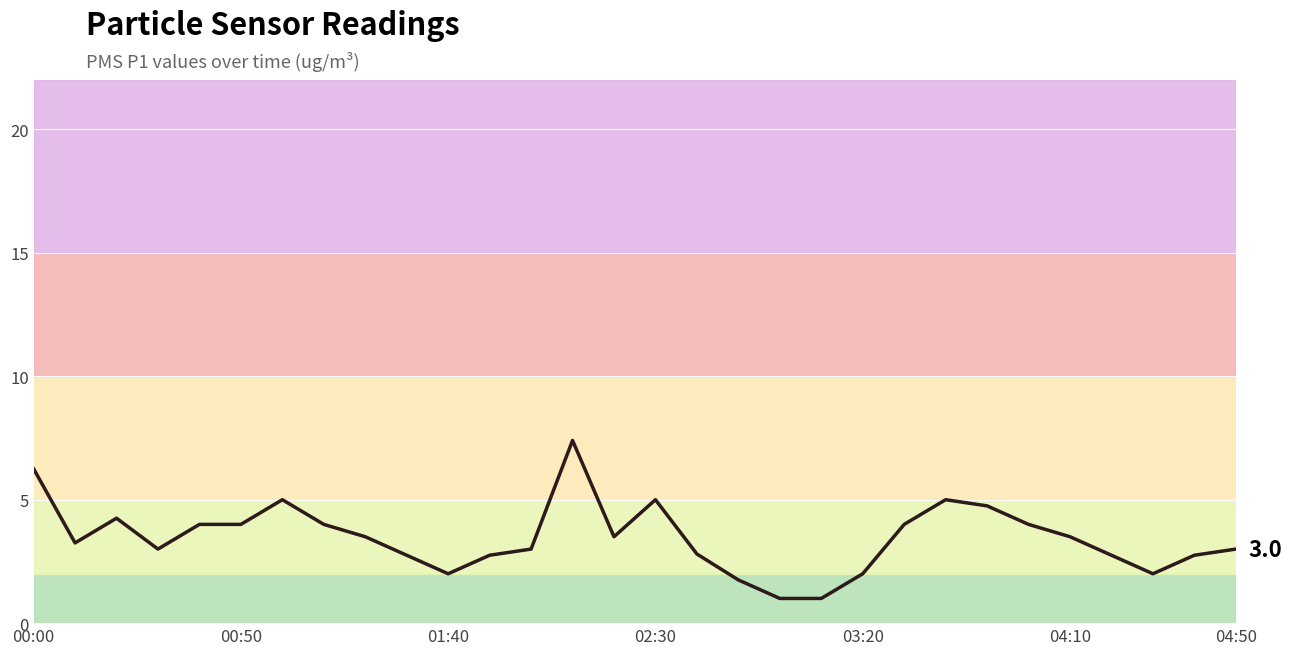

What is the difference between the maximum and minimum values?

6.4